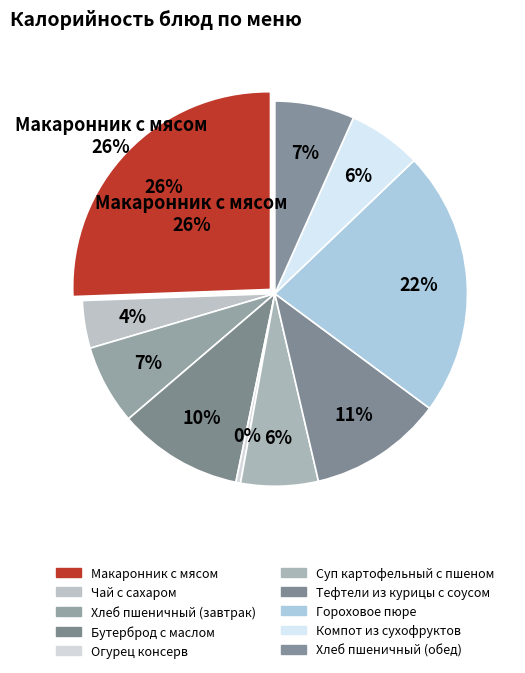

To the nearest percent, what is the combined percentage of Хлеб пшеничный (завтрак) and Бутерброд с маслом?

17%